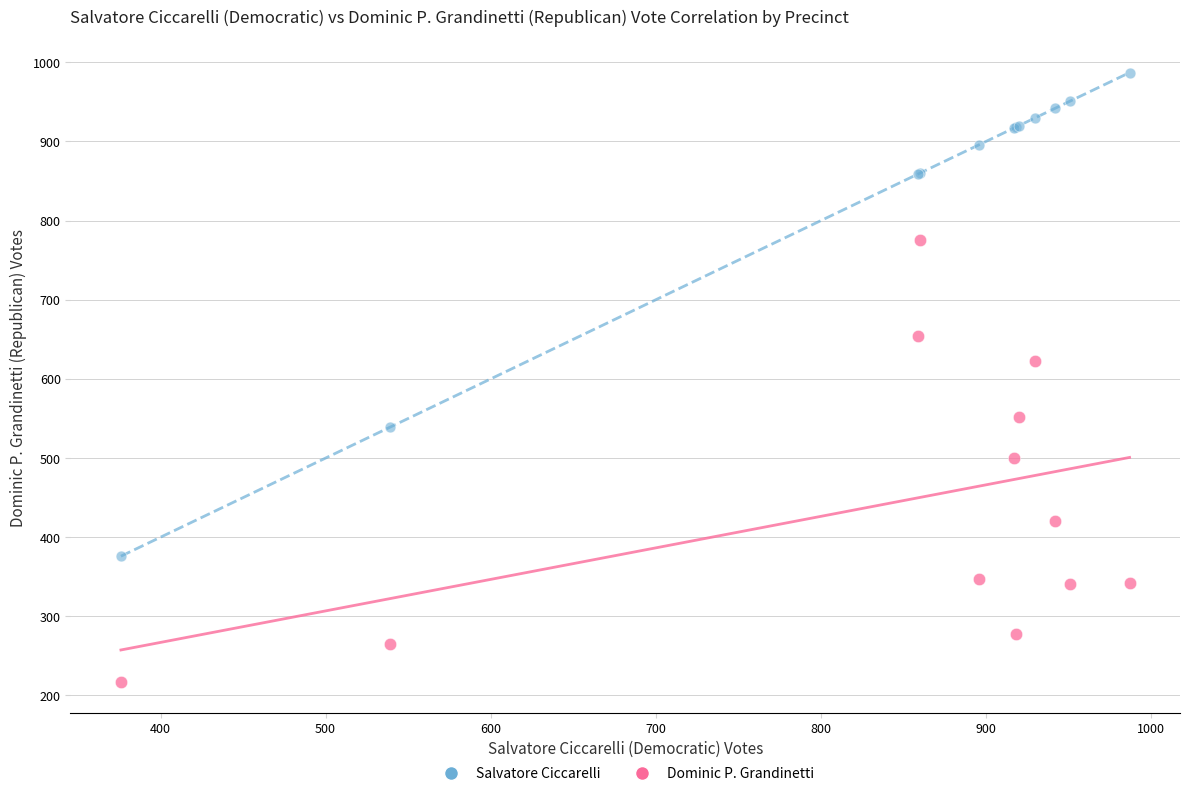

Across all series, what Y value is closest to 602?

622